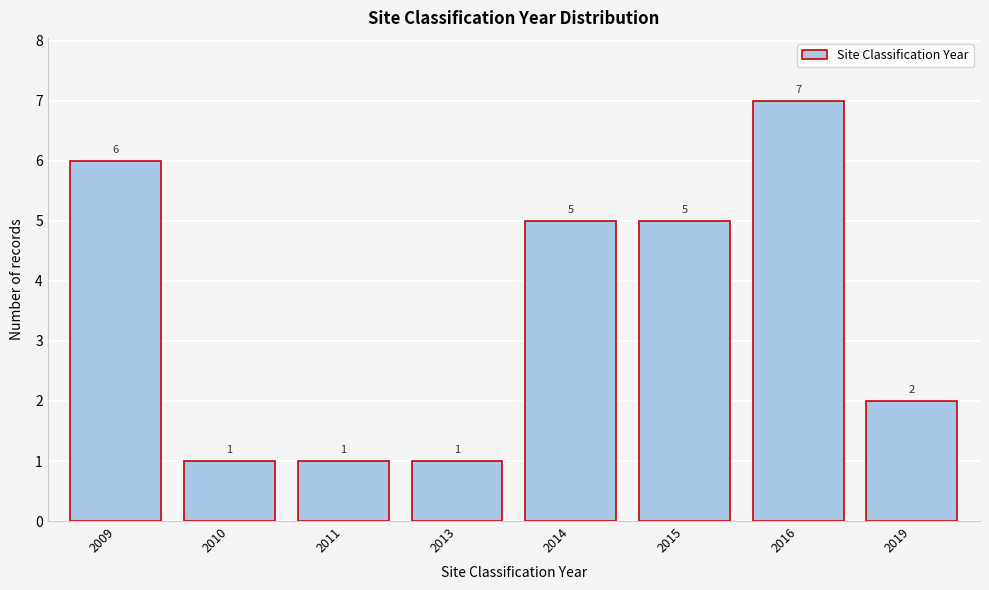

Reading right to left, transcribe all the data shown in this chart.

2019=2	2016=7	2015=5	2014=5	2013=1	2011=1	2010=1	2009=6